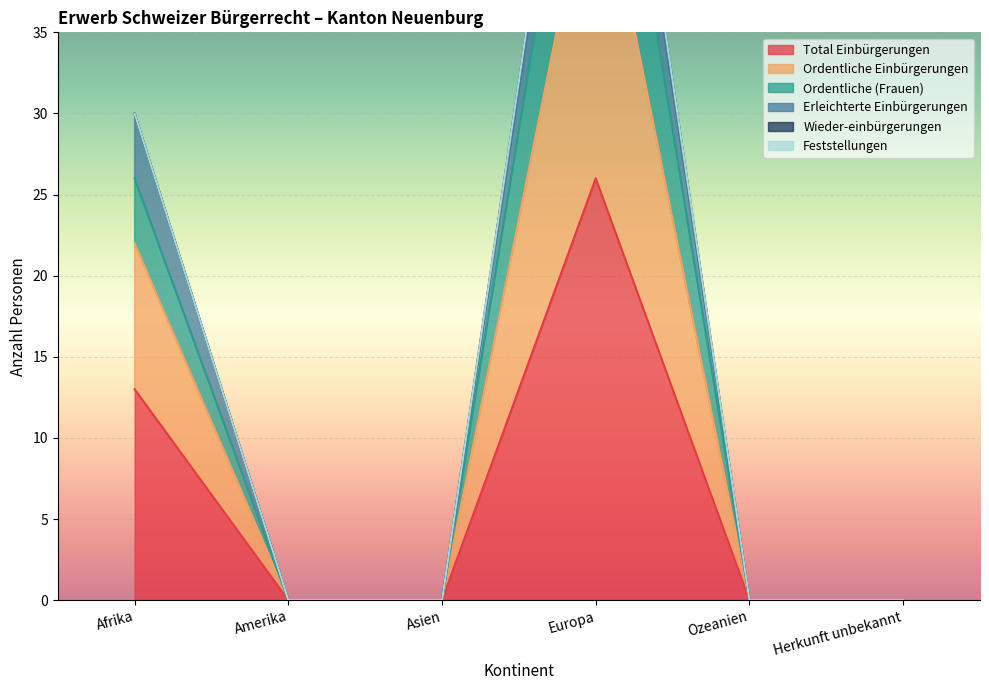

Which series has the largest total across all categories?

Ordentliche Einbürgerungen